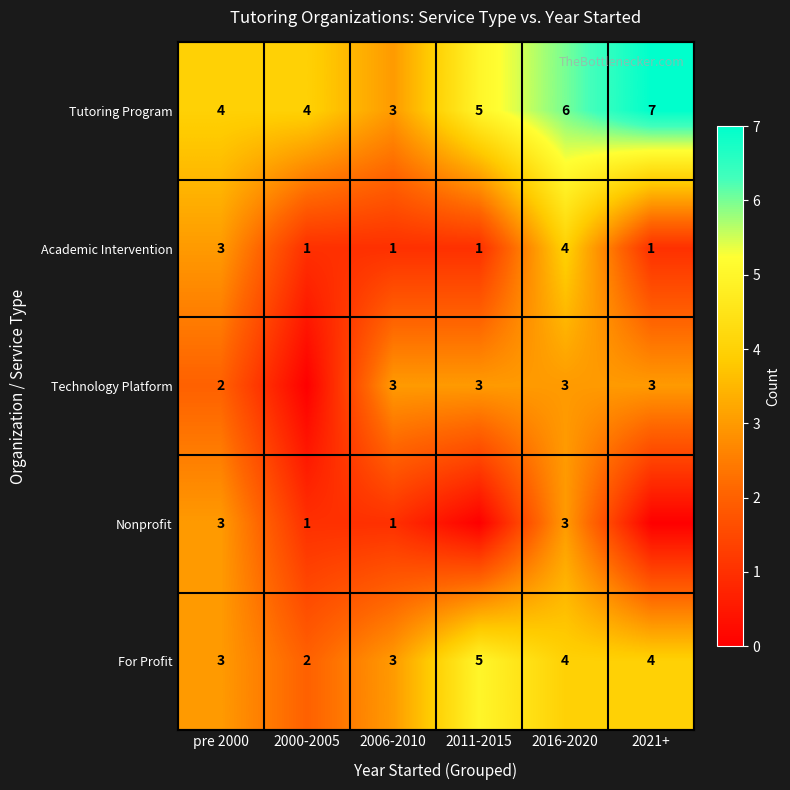

What is the difference between the second highest and second lowest values in the Academic Intervention series?

2